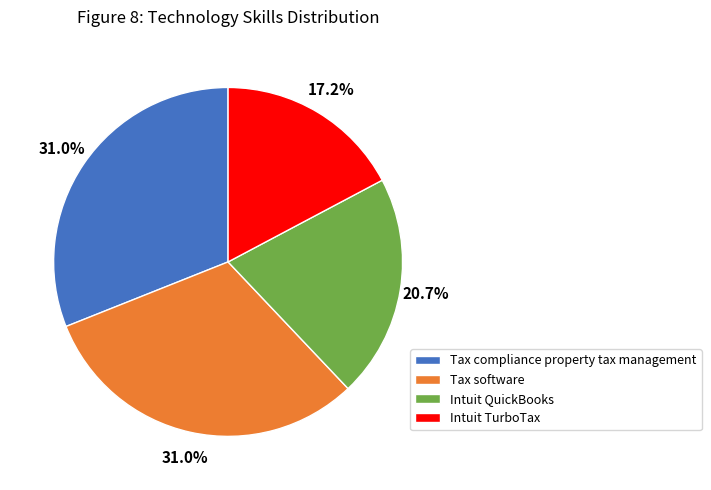

To the nearest percent, what is the average slice percentage?

25%